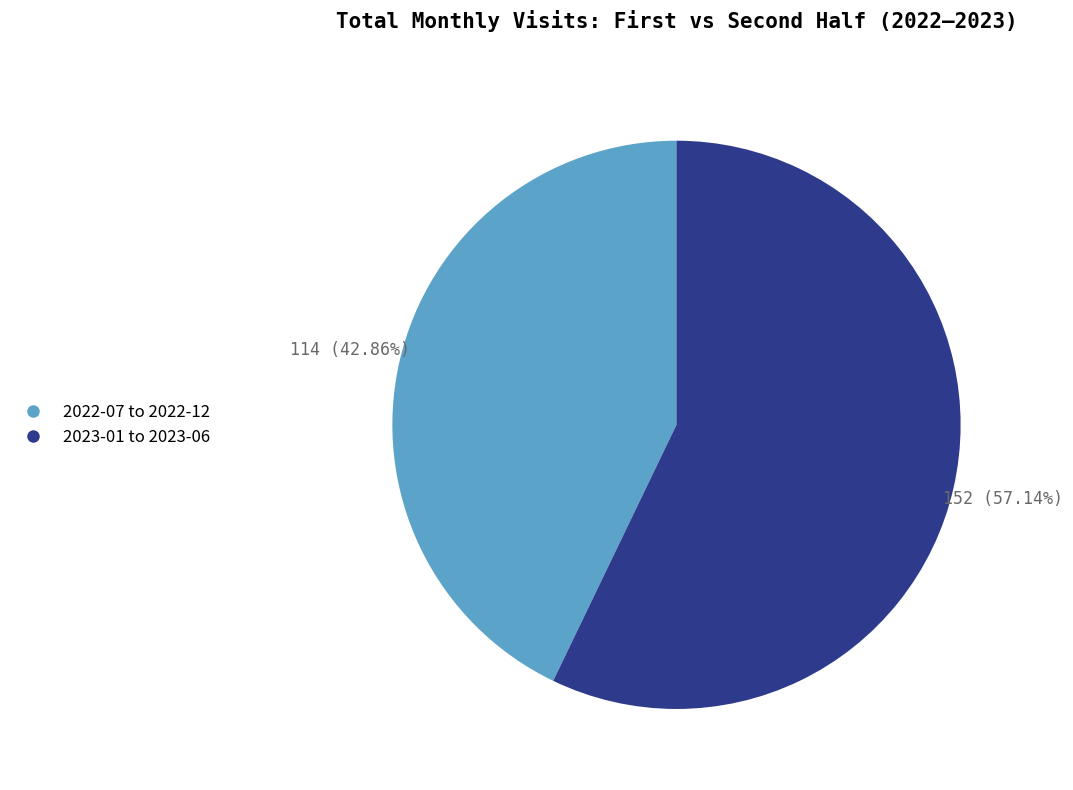

Combined, do 2022-07 to 2022-12 and 2023-01 to 2023-06 account for over 50%?

Yes